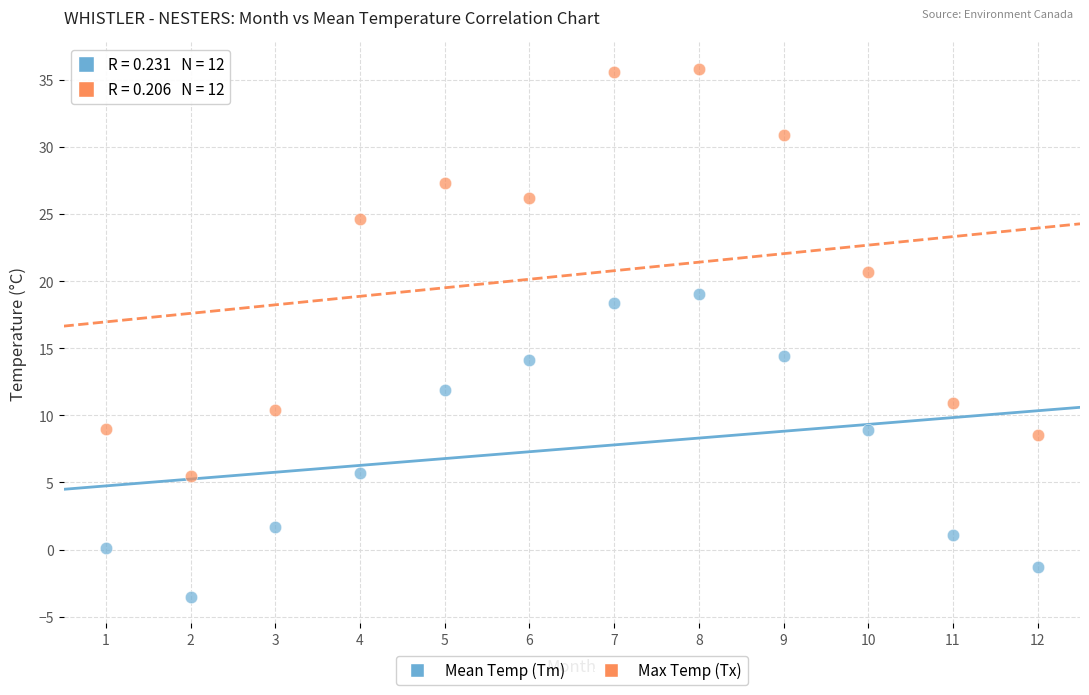

Which series has the largest Y range (max minus min)?

Max Temp (Tx)